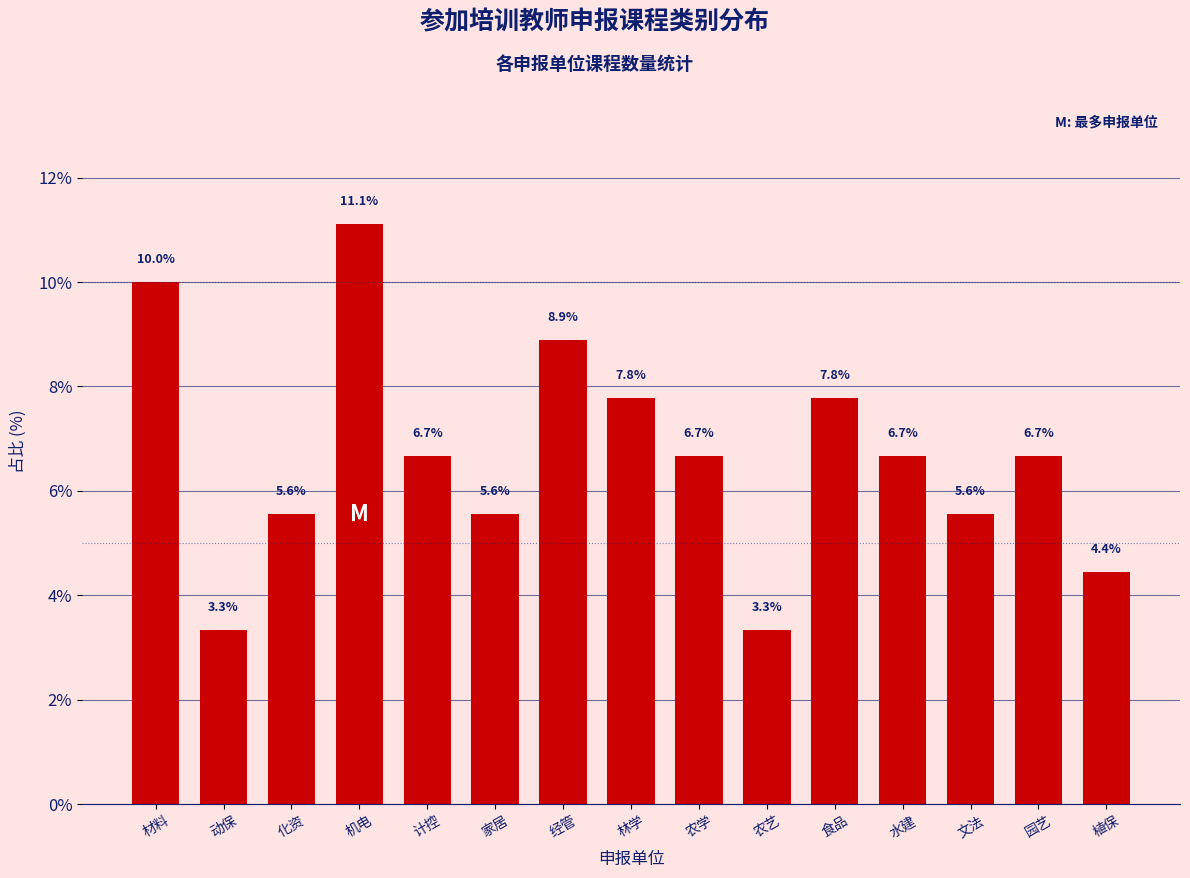

Reading left to right, extract all data points from this chart.

材料=10.0	动保=3.3	化资=5.6	机电=11.1	计控=6.7	家居=5.6	经管=8.9	林学=7.8	农学=6.7	农艺=3.3	食品=7.8	水建=6.7	文法=5.6	园艺=6.7	植保=4.4